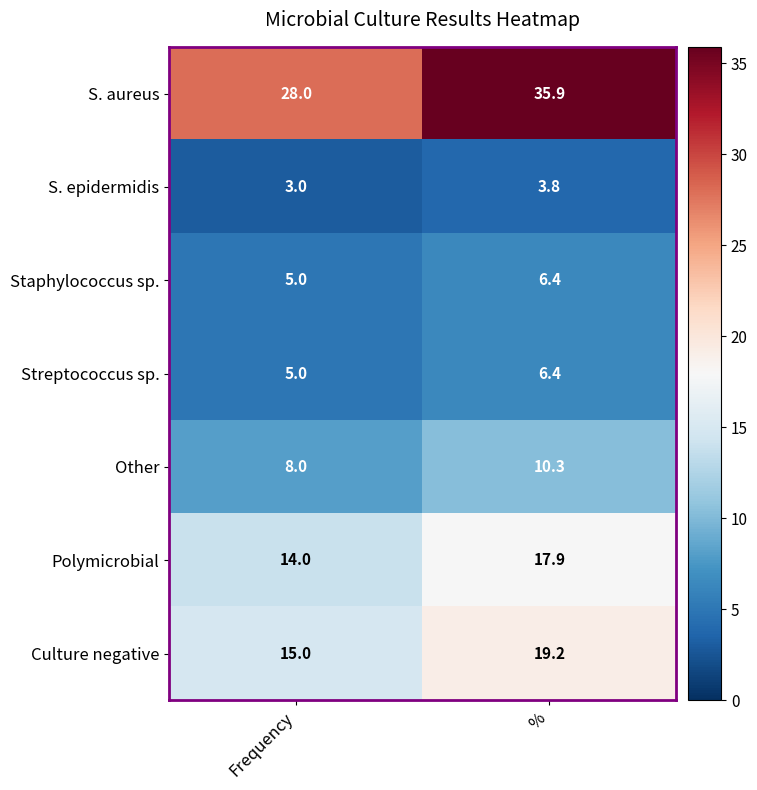

What is the sum of the Polymicrobial values at Frequency and %?

31.9